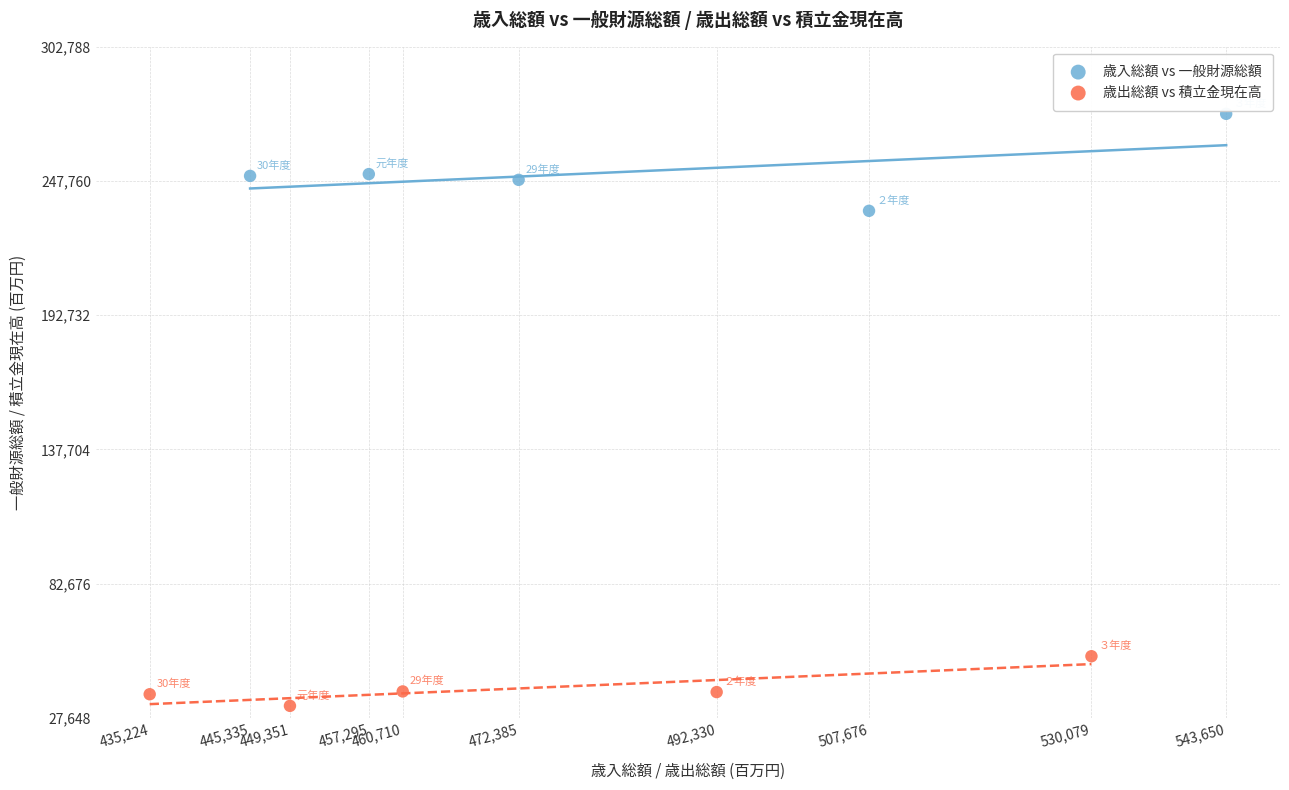

Which series has the largest Y range (max minus min)?

歳入総額 vs 一般財源総額